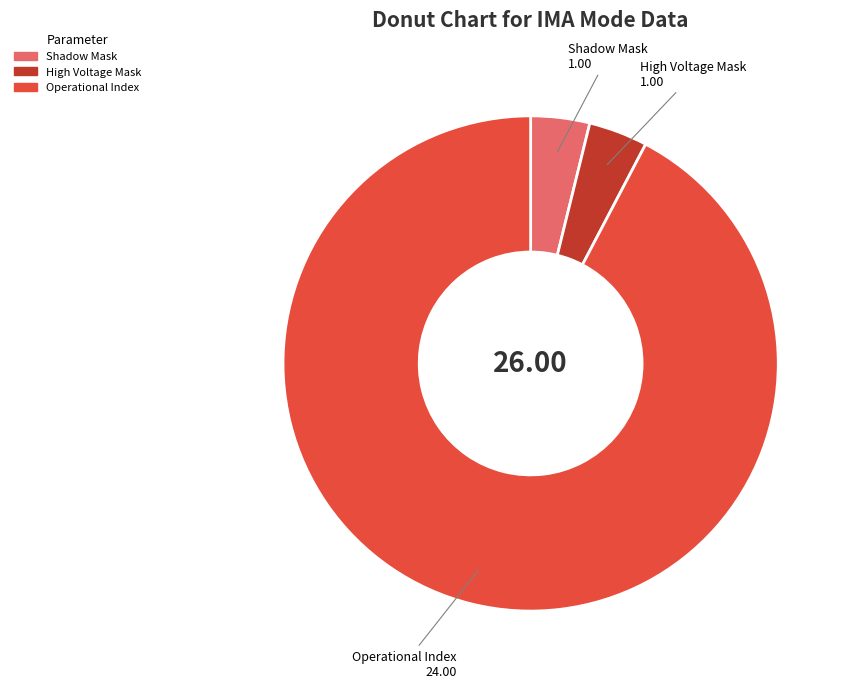

Count the number of slices in the pie.

3